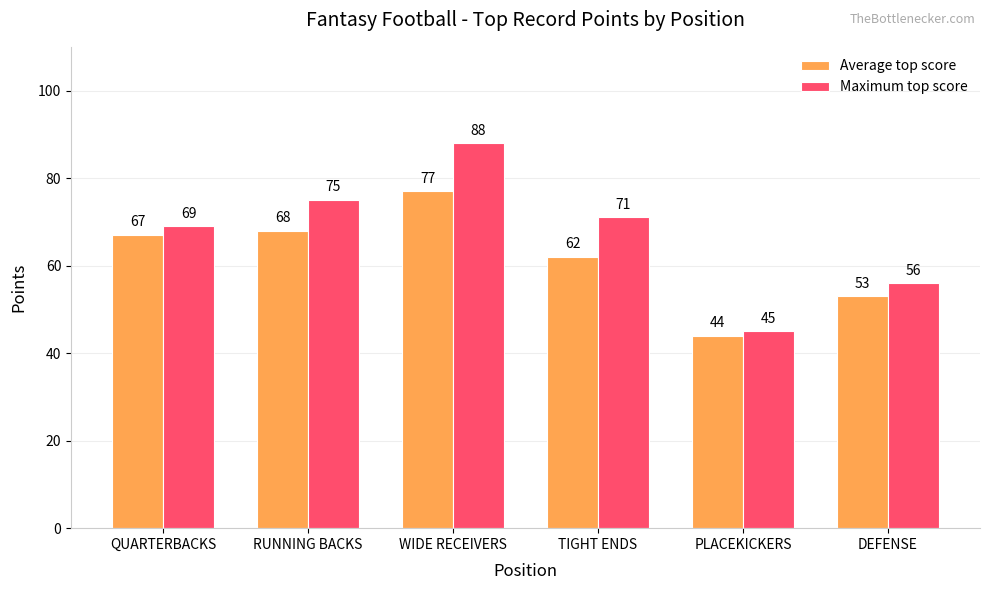

What is the label of the 1st bar from the left?

QUARTERBACKS